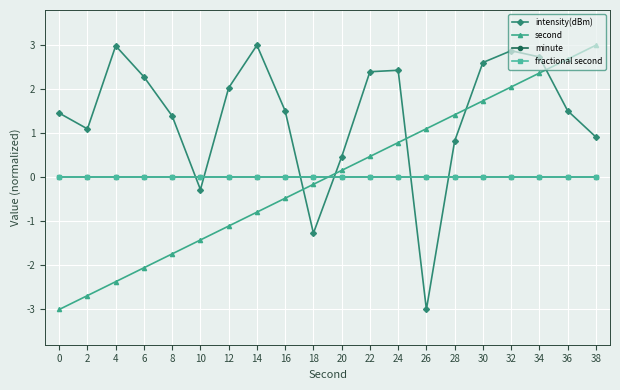

Is this an area chart (filled region under the line)?

No